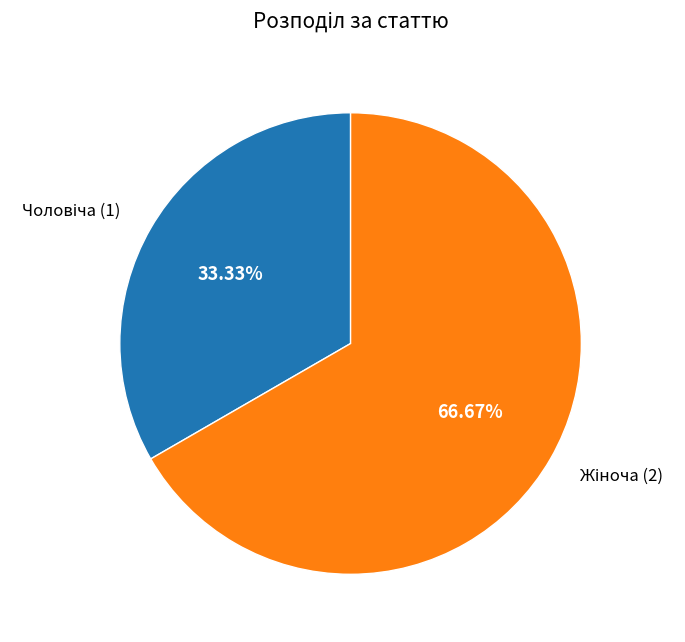

Does any single category account for the majority?

Yes